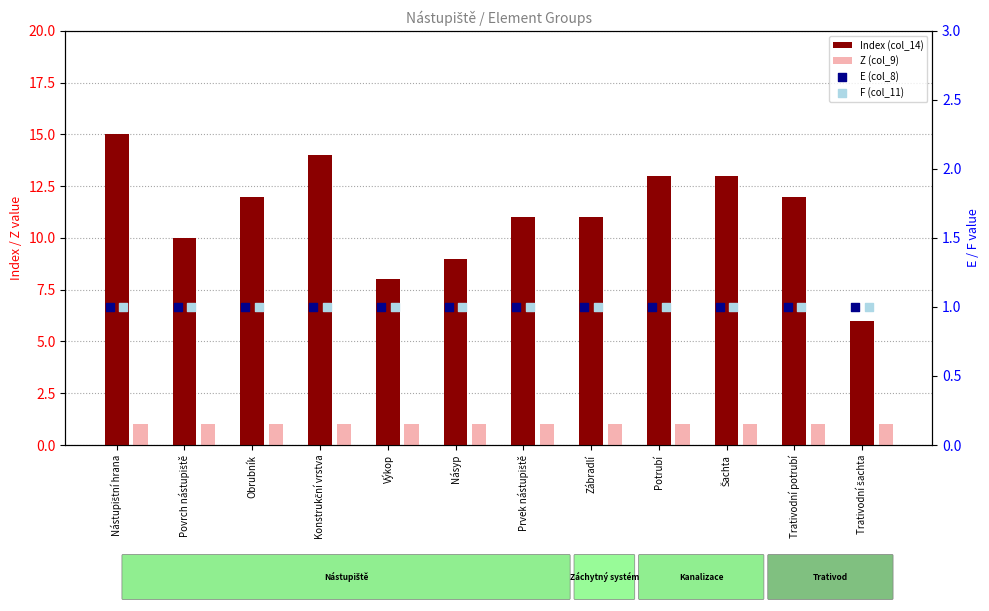

Which series reaches the maximum Y coordinate?

Index (col_14)